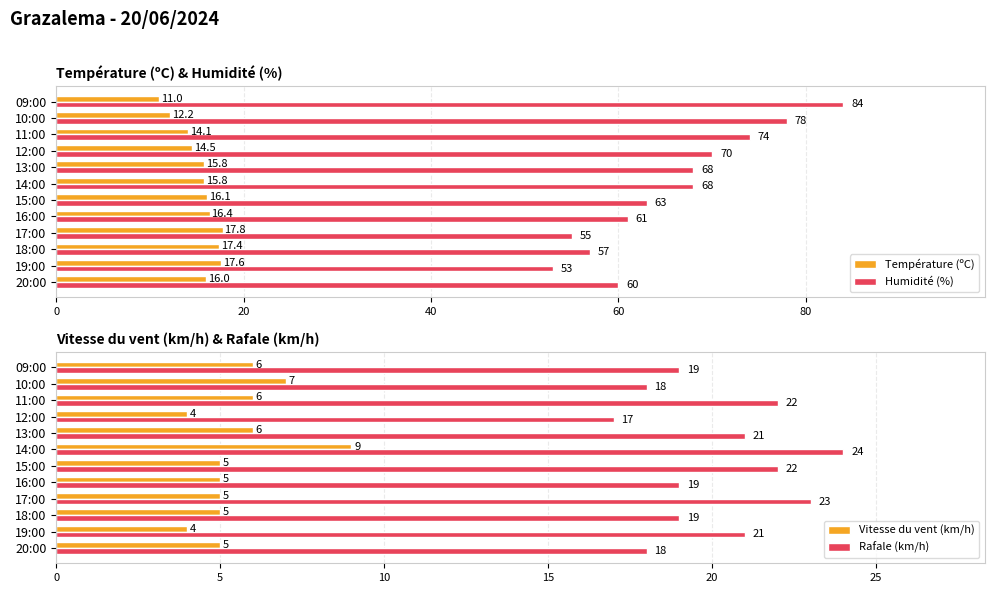

Is the value of Température (ºC) at 14:00 greater than the value of Humidité (%) at 17:00?

No